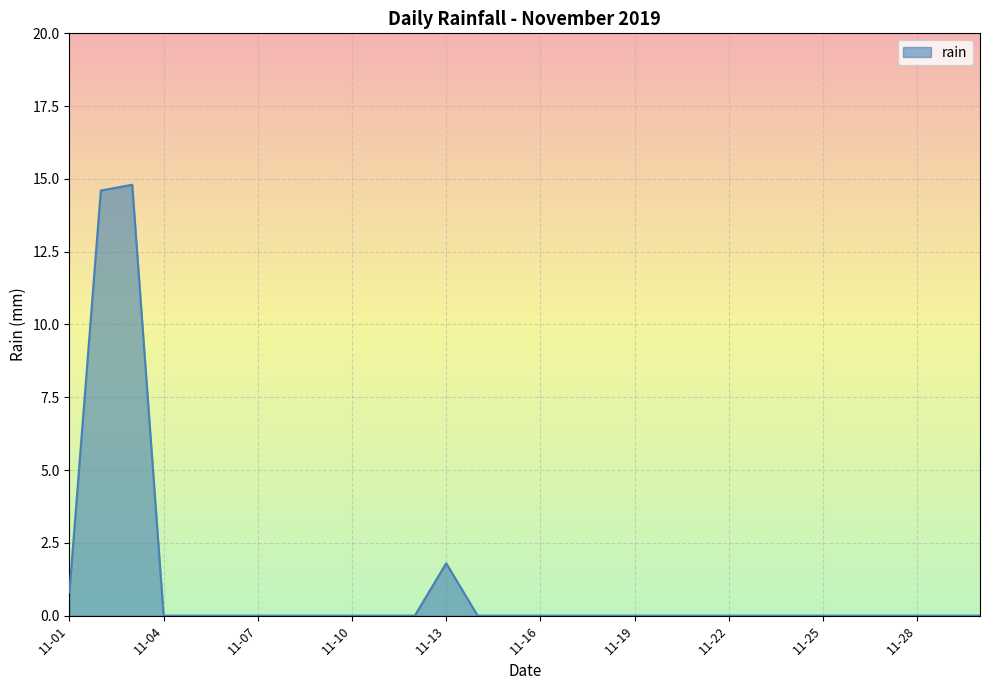

How many lines are shown in the chart?

1